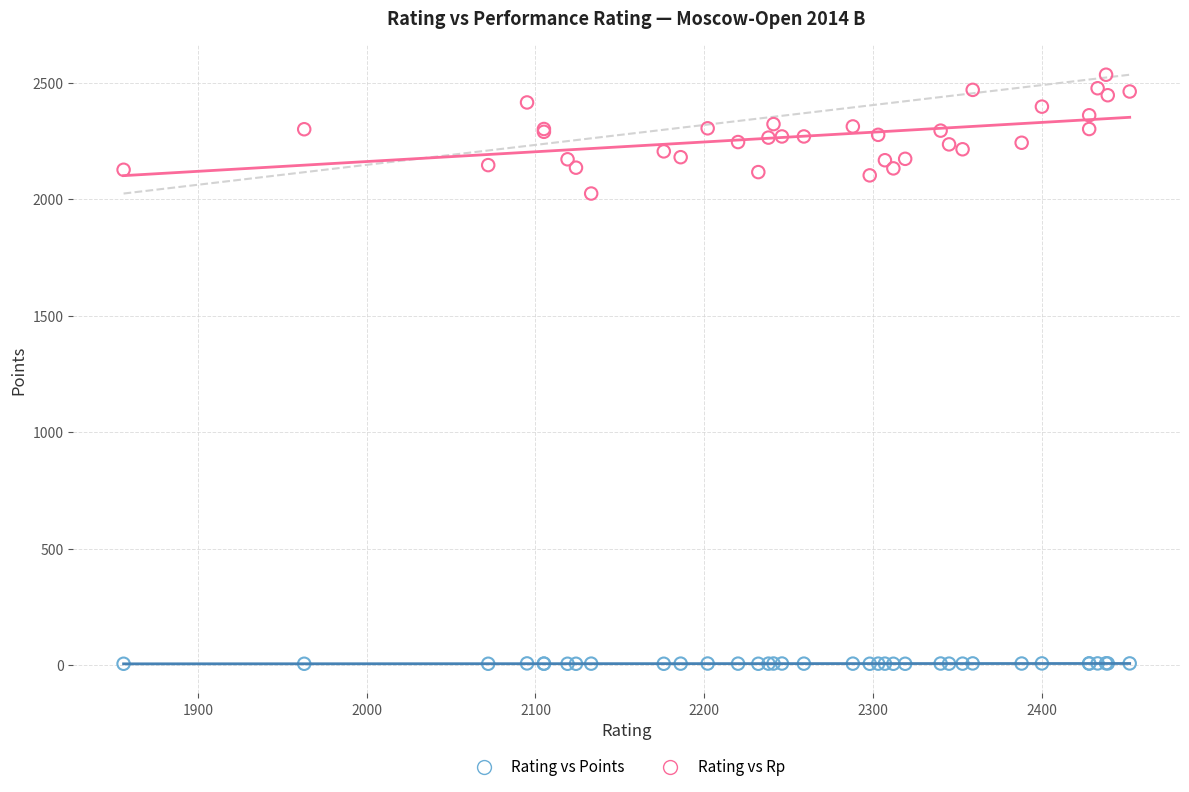

Which series reaches the maximum Y coordinate?

Rating vs Rp